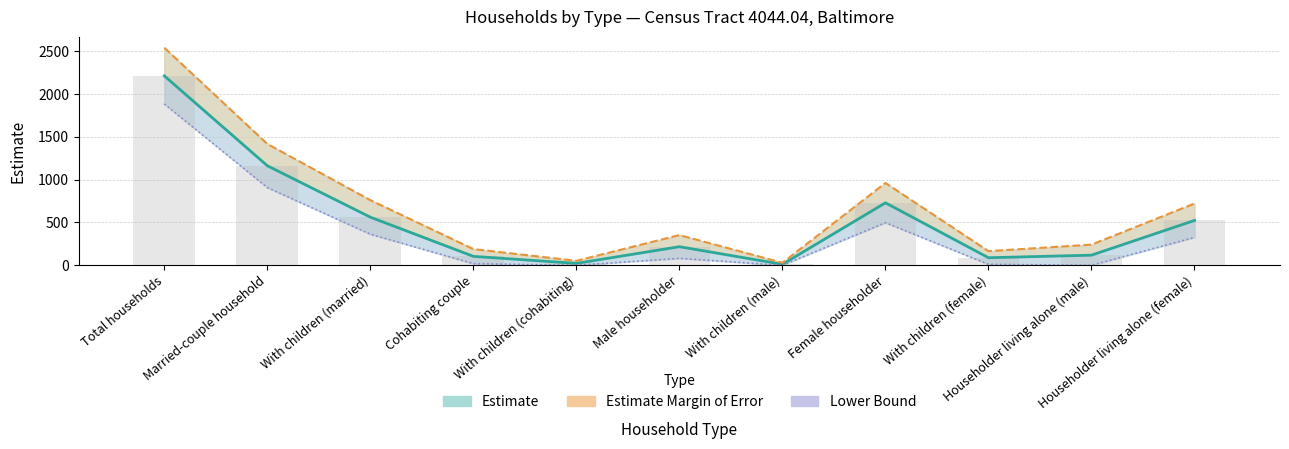

Read the Lower bound value at Male householder, to the nearest 100.

100